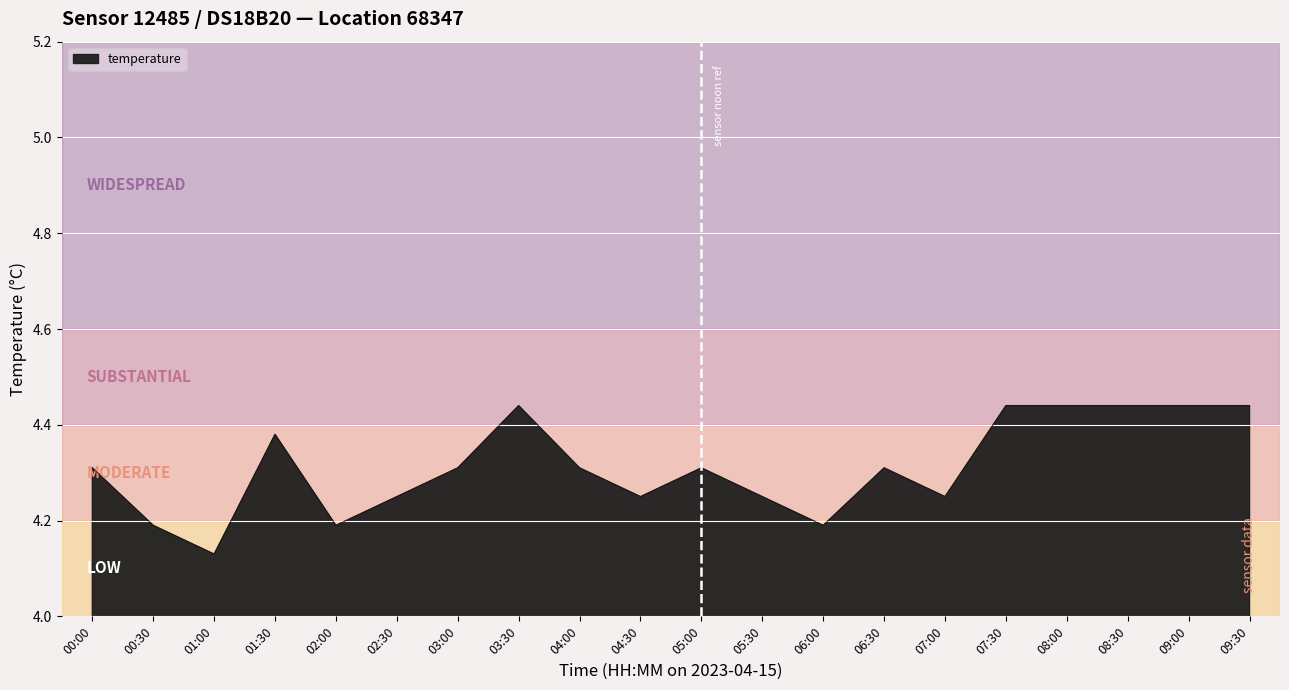

What position from the right is 07:00?

6